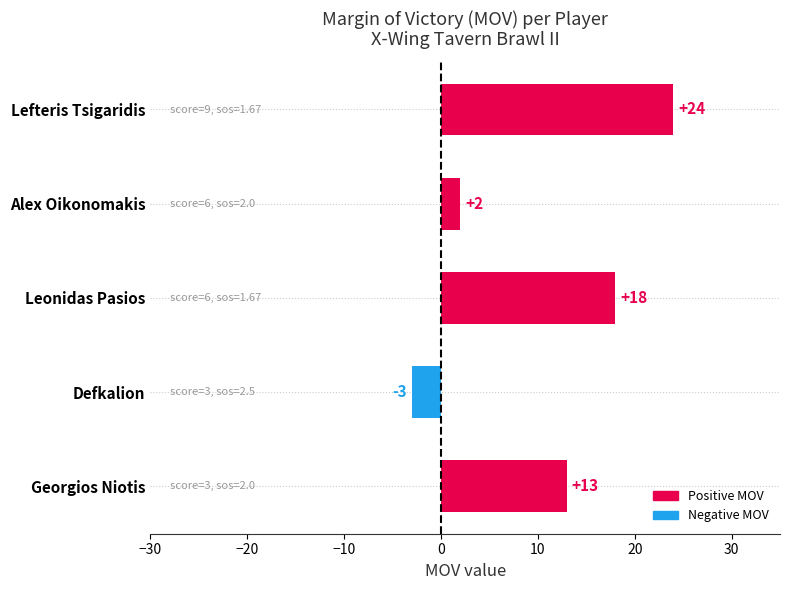

List the labels in order of value, largest first.

Lefteris Tsigaridis, Leonidas Pasios, Georgios Niotis, Alex Oikonomakis, Defkalion